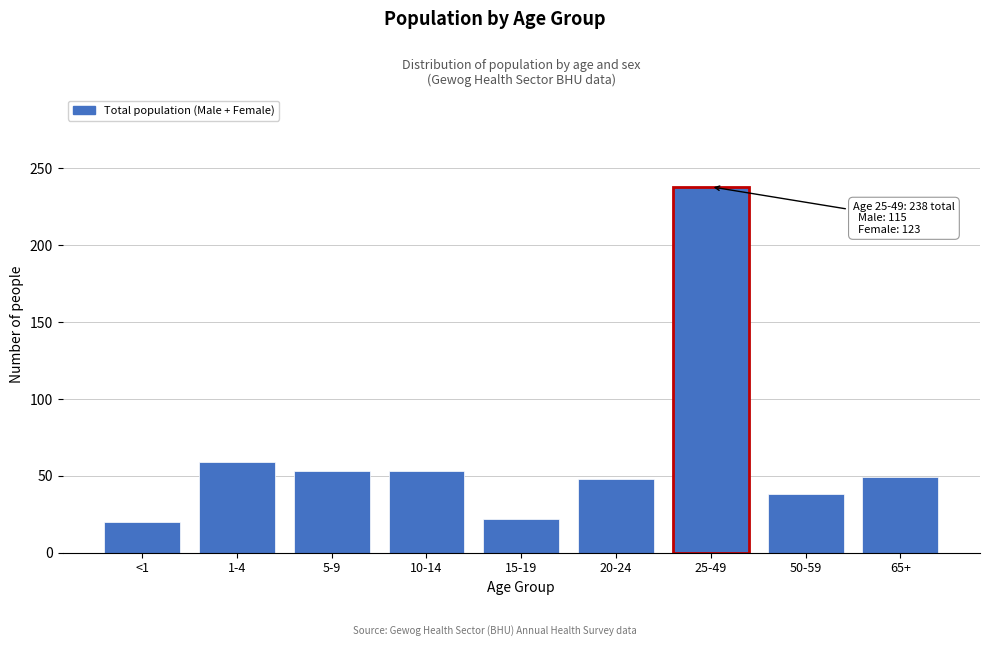

What is the label of the 6th bar from the left?

20-24